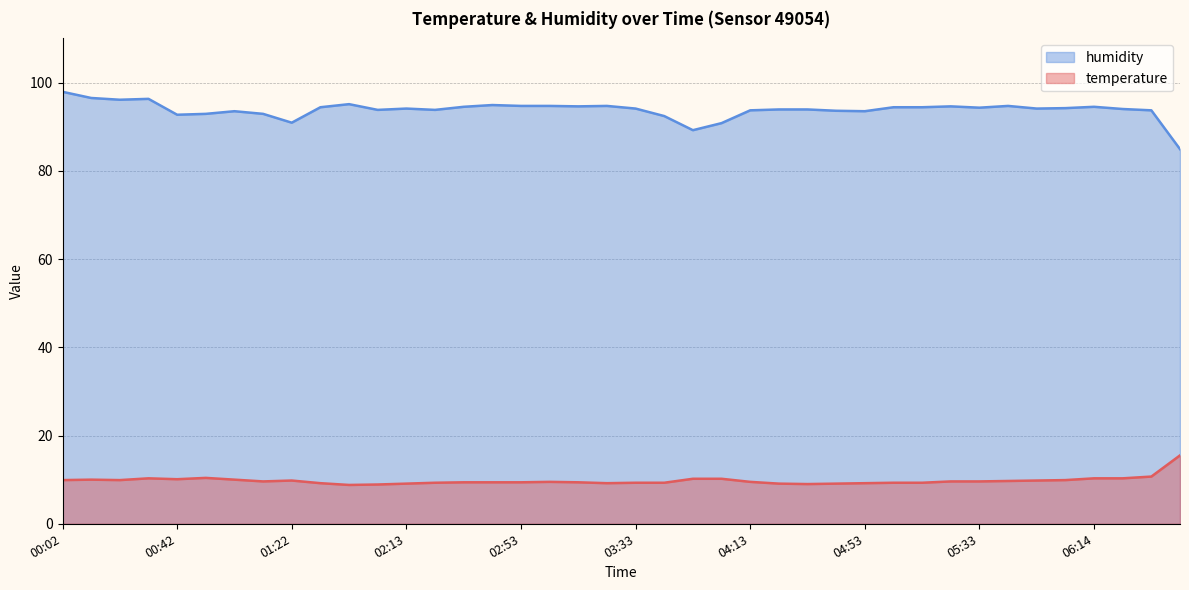

What is the difference between the second highest and second lowest values in the temperature series?

1.8